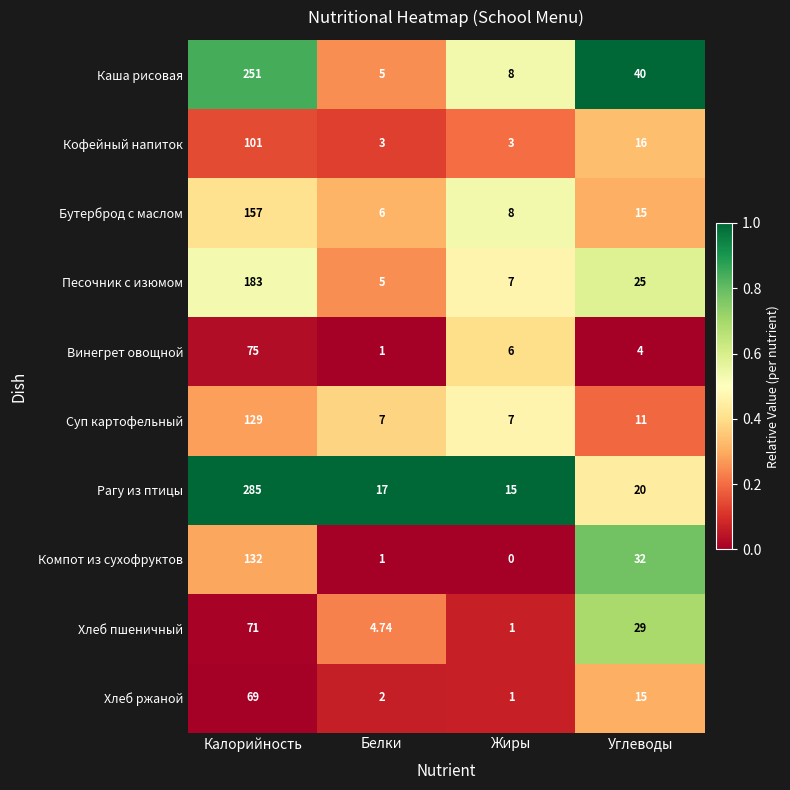

Which category has the lowest value across all series?

Жиры